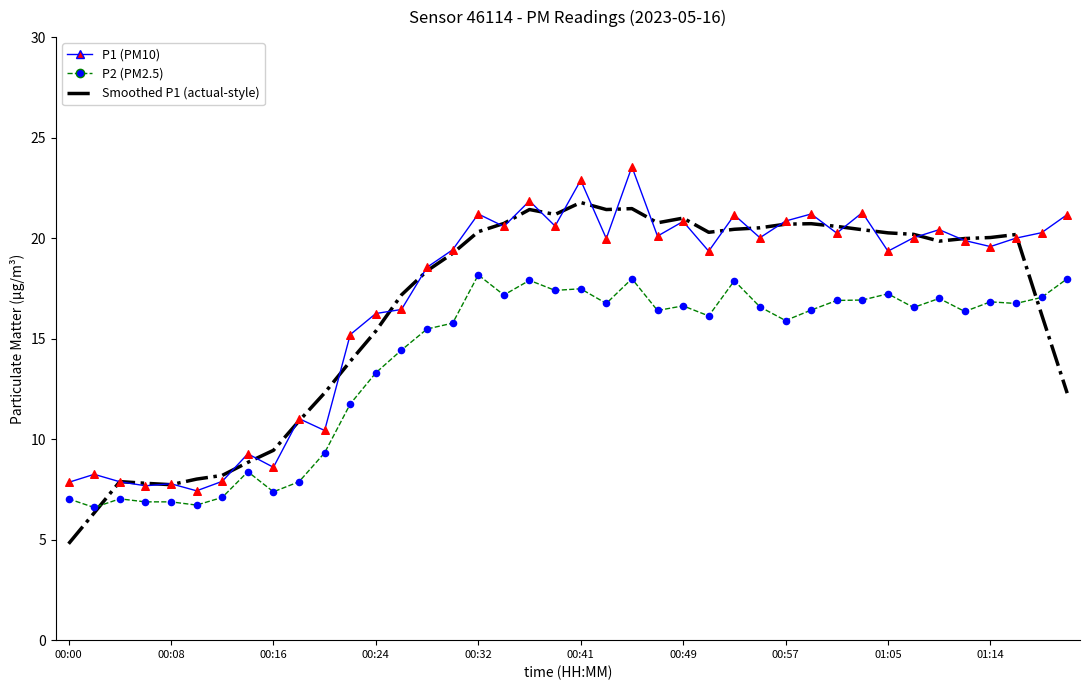

What are all the series names shown in the legend?

Smoothed P1 (actual-style), P1 (PM10), P2 (PM2.5)